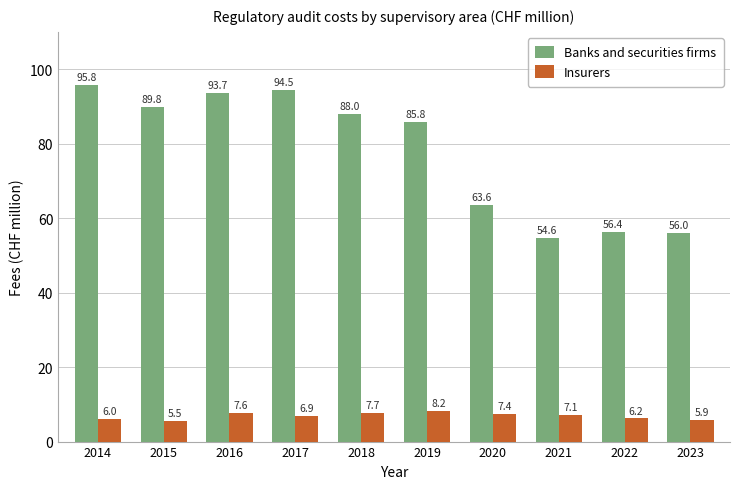

List the series in order of their overall mean, highest first.

Banks and securities firms, Insurers